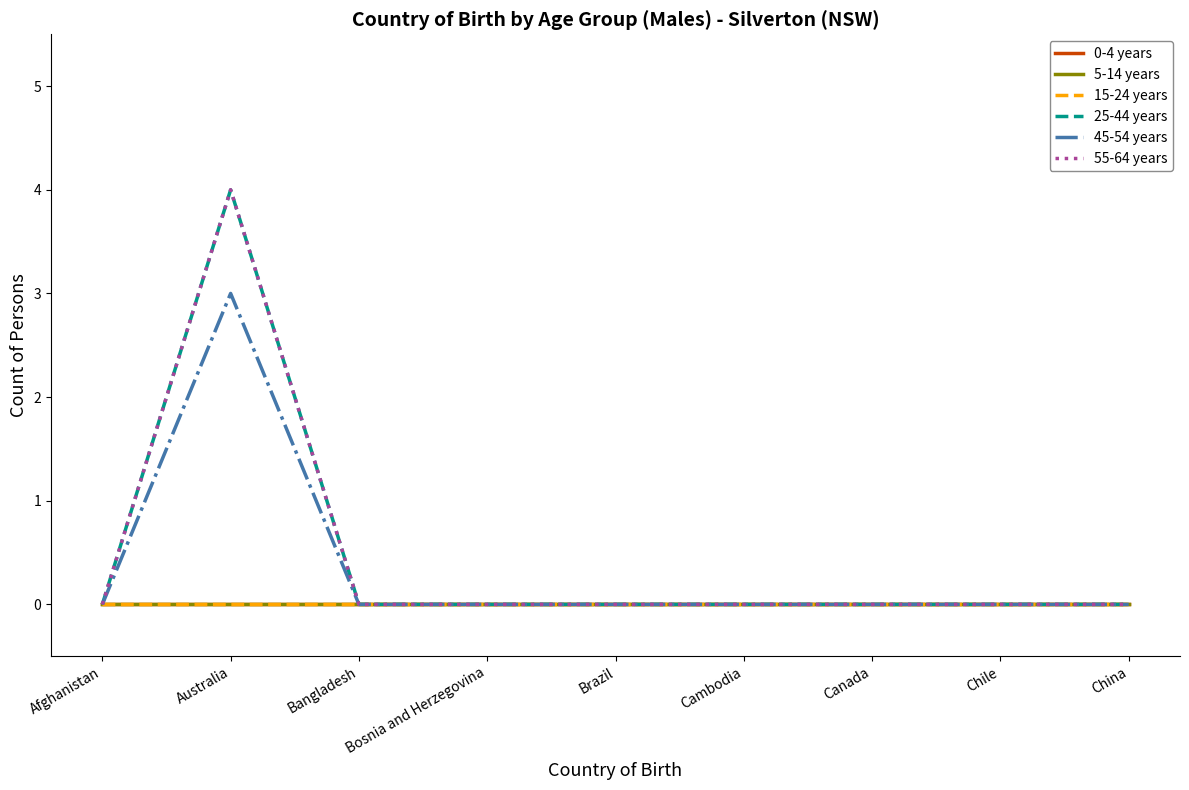

Reading left to right, what are all the values shown in this chart?

0-4 years: Afghanistan=0	Australia=0	Bangladesh=0	Bosnia and Herzegovina=0	Brazil=0	Cambodia=0	Canada=0	Chile=0	China=0
5-14 years: Afghanistan=0	Australia=0	Bangladesh=0	Bosnia and Herzegovina=0	Brazil=0	Cambodia=0	Canada=0	Chile=0	China=0
15-24 years: Afghanistan=0	Australia=0	Bangladesh=0	Bosnia and Herzegovina=0	Brazil=0	Cambodia=0	Canada=0	Chile=0	China=0
25-44 years: Afghanistan=0	Australia=4	Bangladesh=0	Bosnia and Herzegovina=0	Brazil=0	Cambodia=0	Canada=0	Chile=0	China=0
45-54 years: Afghanistan=0	Australia=3	Bangladesh=0	Bosnia and Herzegovina=0	Brazil=0	Cambodia=0	Canada=0	Chile=0	China=0
55-64 years: Afghanistan=0	Australia=4	Bangladesh=0	Bosnia and Herzegovina=0	Brazil=0	Cambodia=0	Canada=0	Chile=0	China=0